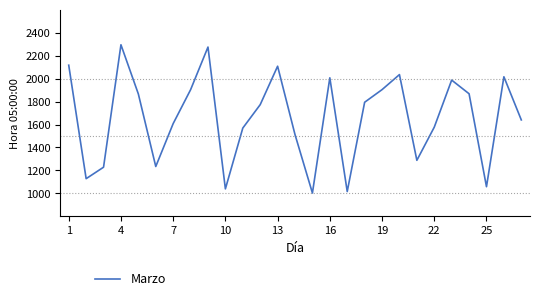

What is the maximum value shown in the chart?

2295